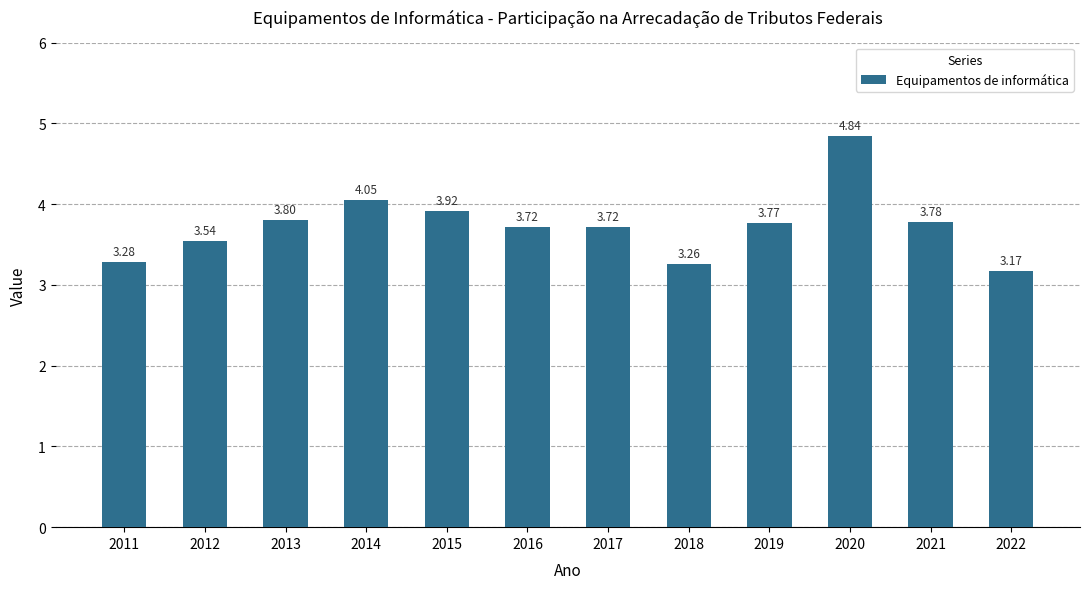

Approximately how many times larger is the value at 2012 compared to 2021?

0.9